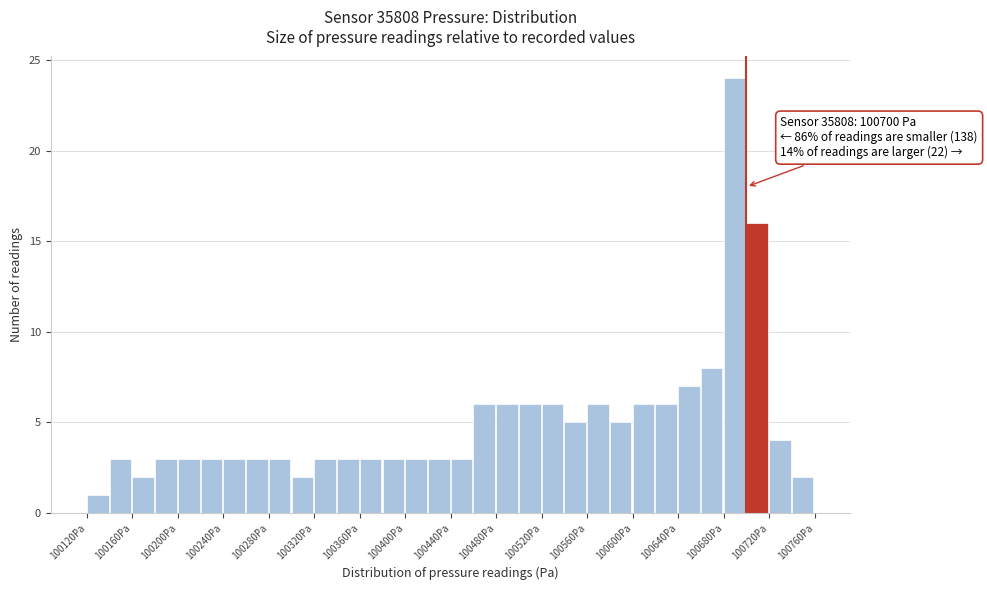

Over which range of the x-axis is the bar tallest?

100680 to 100700